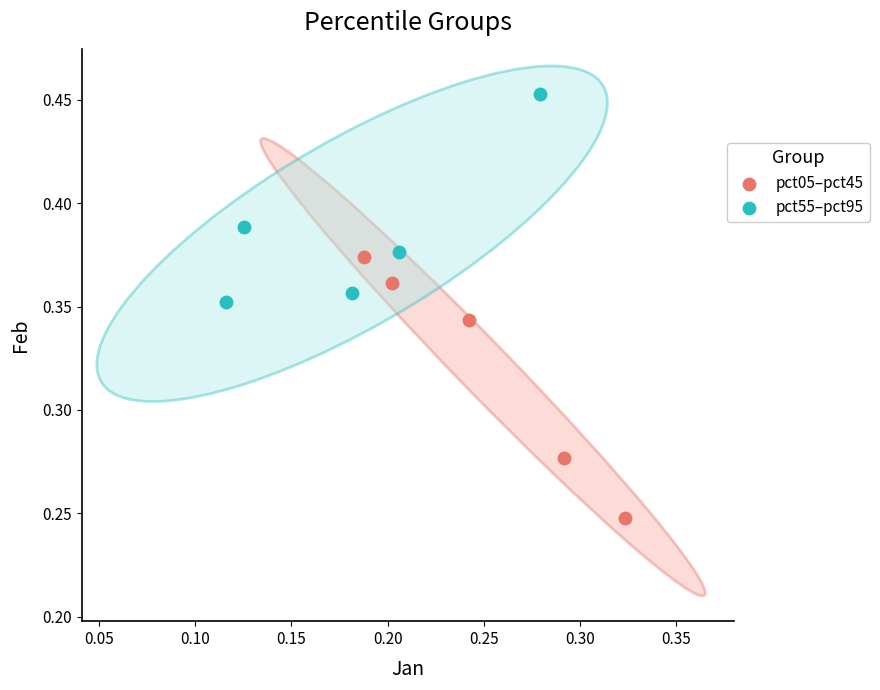

Which series contains the highest Y value?

pct55–pct95